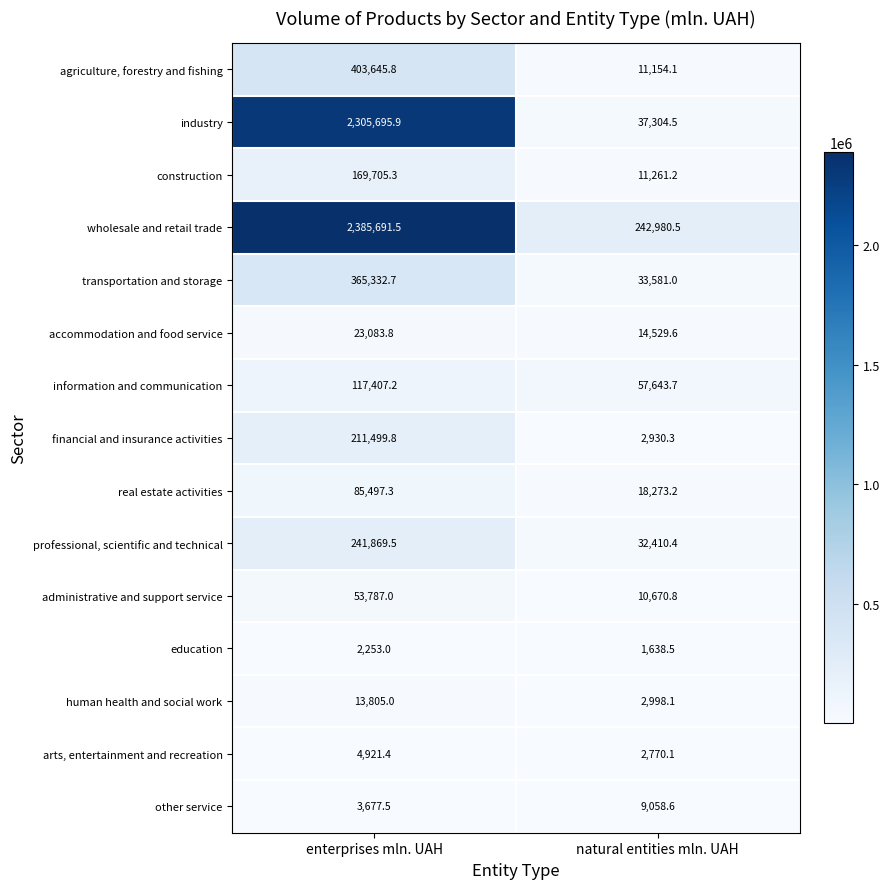

At how many categories does at least one series exceed 1788079?

1